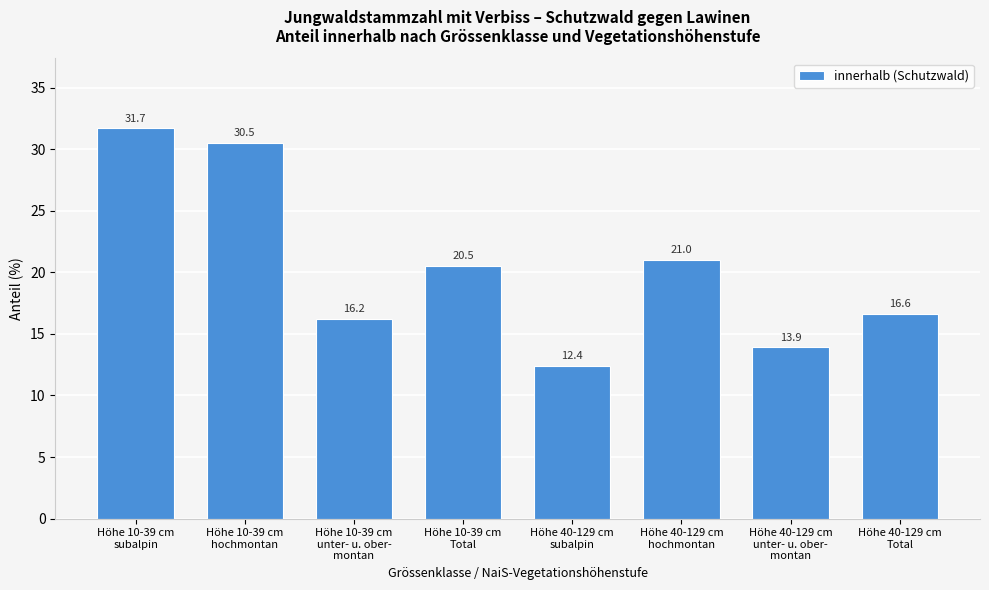

Reading left to right, transcribe all the data shown in this chart.

31.7	30.5	16.2	20.5	12.4	21.0	13.9	16.6